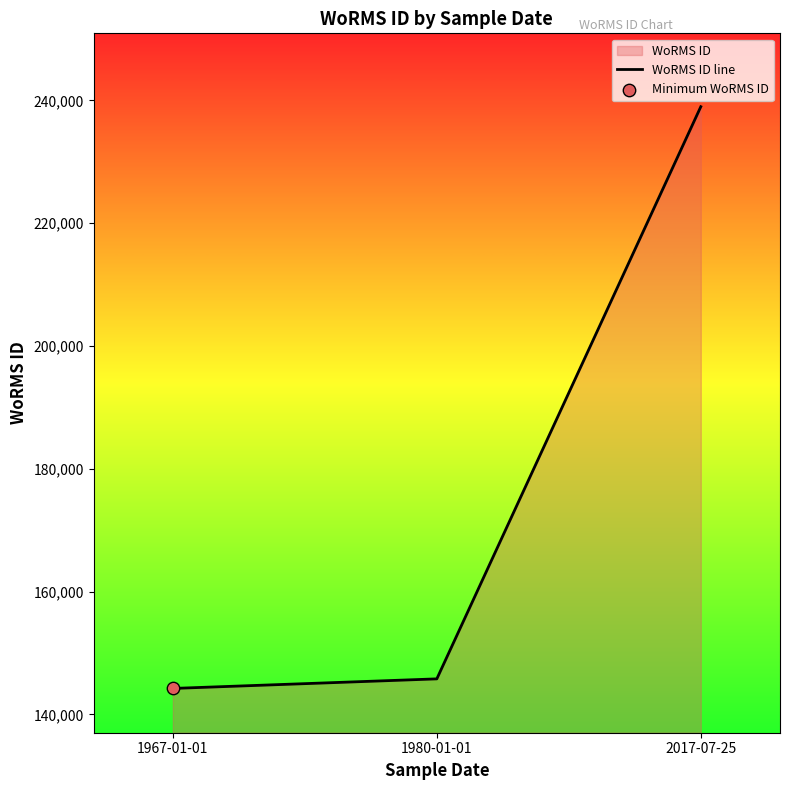

What is the change in value from 1980-01-01 to 2017-07-25?

+93181